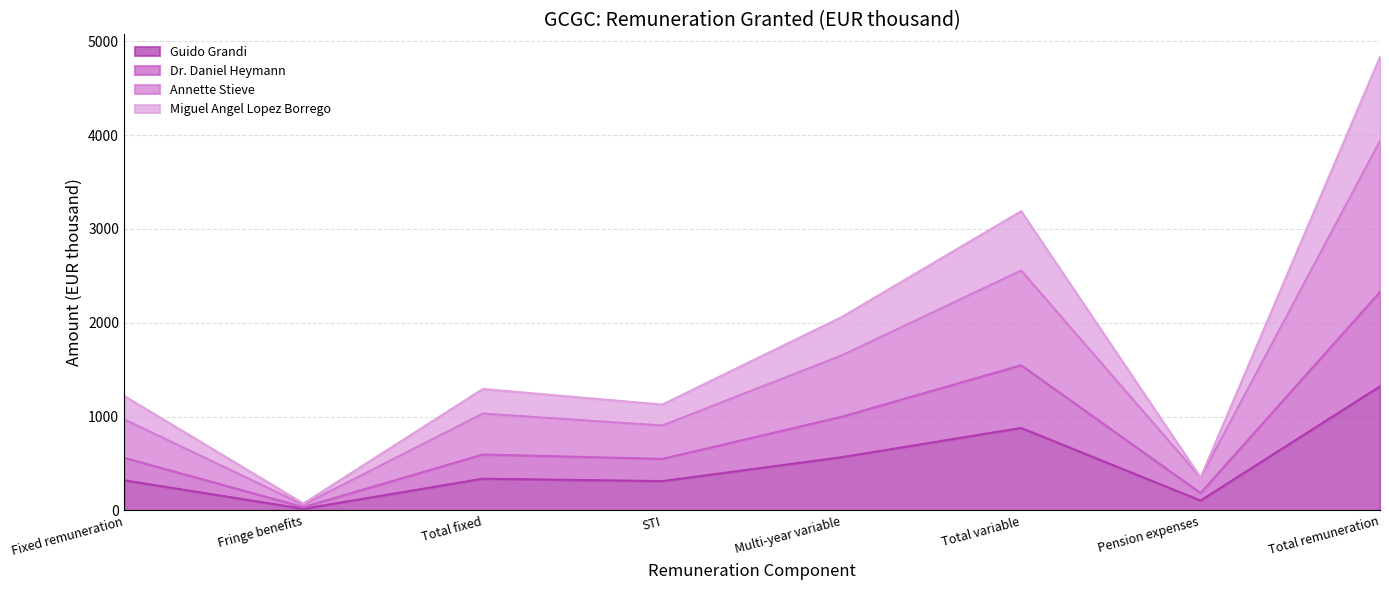

Reading left to right, what are all the values shown in this chart?

Guido Grandi: Fixed remuneration=321	Fringe benefits=17	Total fixed=338	STI=312	Multi-year variable=567	Total variable=879	Pension expenses=105	Total remuneration=1322
Dr. Daniel Heymann: Fixed remuneration=561	Fringe benefits=35	Total fixed=596	STI=549	Multi-year variable=998	Total variable=1547	Pension expenses=185	Total remuneration=2328
Annette Stieve: Fixed remuneration=971	Fringe benefits=61	Total fixed=1032	STI=905	Multi-year variable=1652	Total variable=2557	Pension expenses=350	Total remuneration=3939
Miguel Angel Lopez Borrego: Fixed remuneration=1221	Fringe benefits=73	Total fixed=1294	STI=1128	Multi-year variable=2061	Total variable=3189	Pension expenses=350	Total remuneration=4833